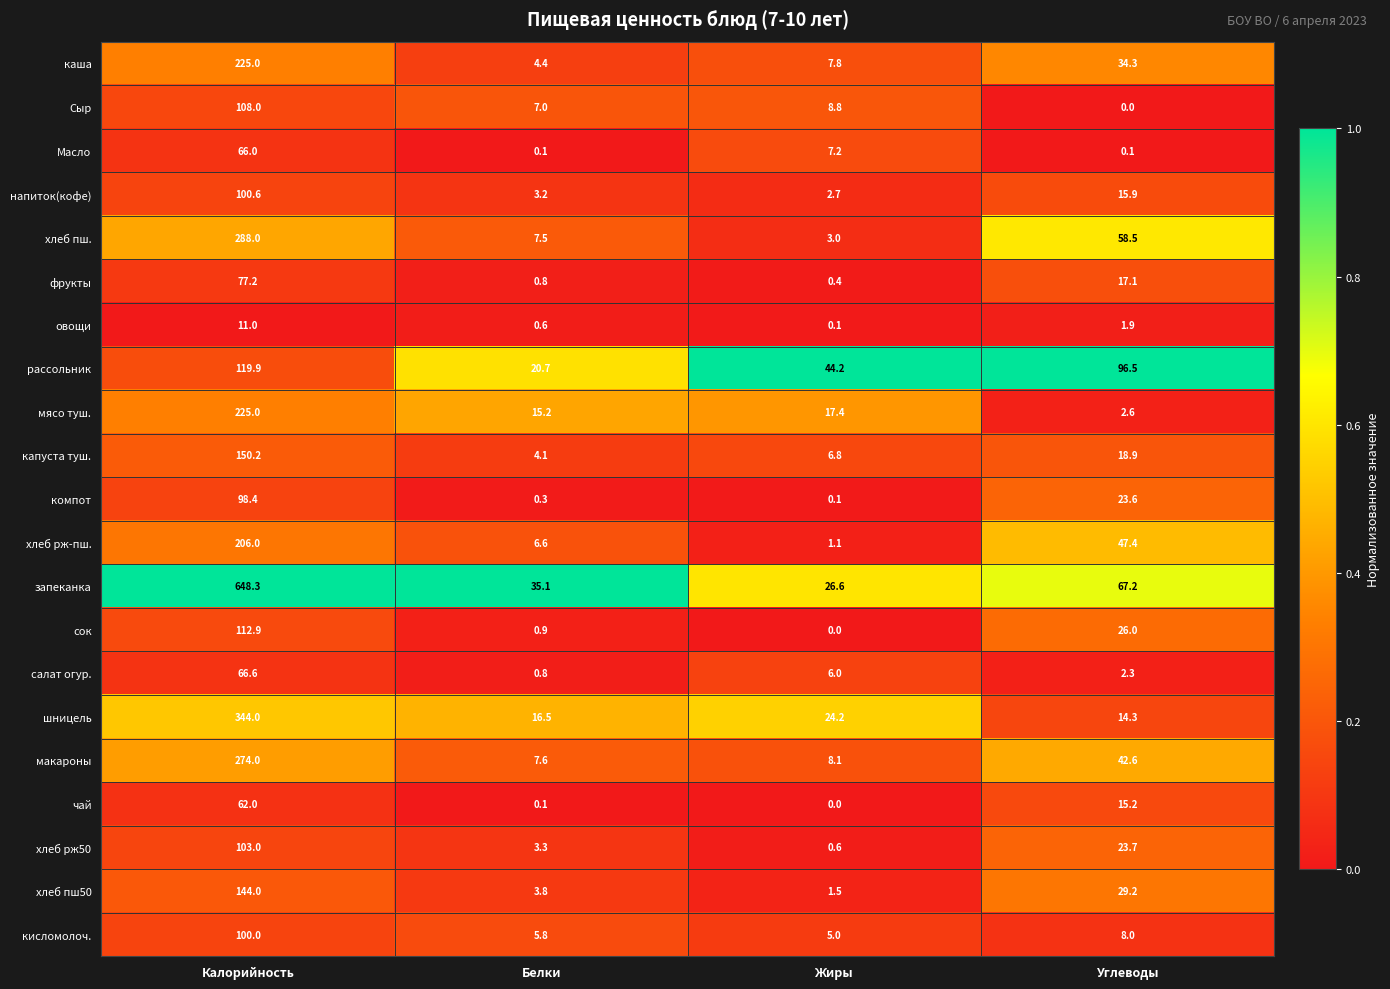

Rank the categories by сок value from lowest to highest.

Жиры, Белки, Углеводы, Калорийность